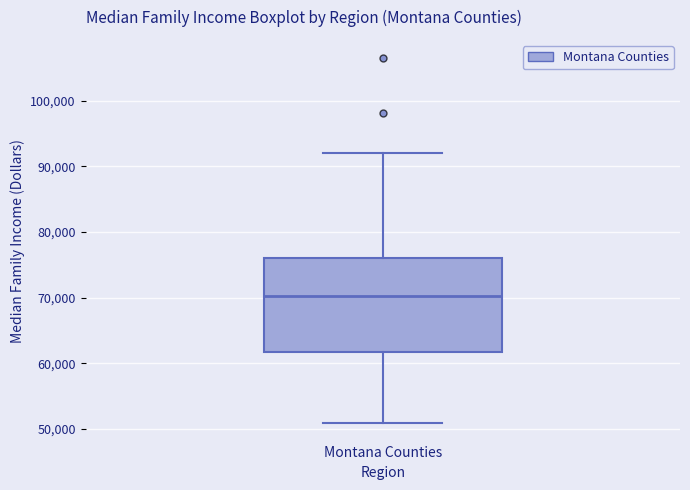

Transcribe this box plot: give where the median line is, the range the box spans, and where the two whiskers end, as read against the y-axis. The values are not printed on the chart, so give them approximately, as read against the axis.

median 70000, box 62000 to 76000, whiskers 51000 to 92000